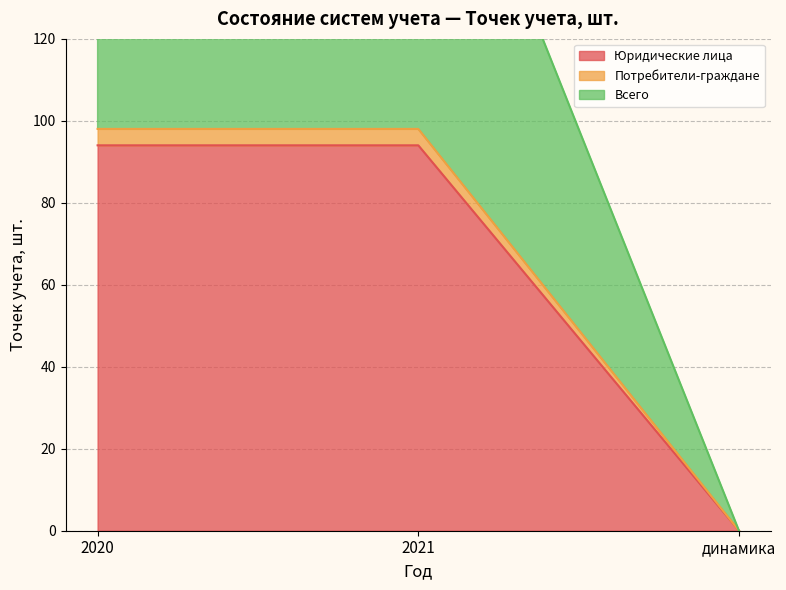

Does the chart display data point markers on the line(s)?

No